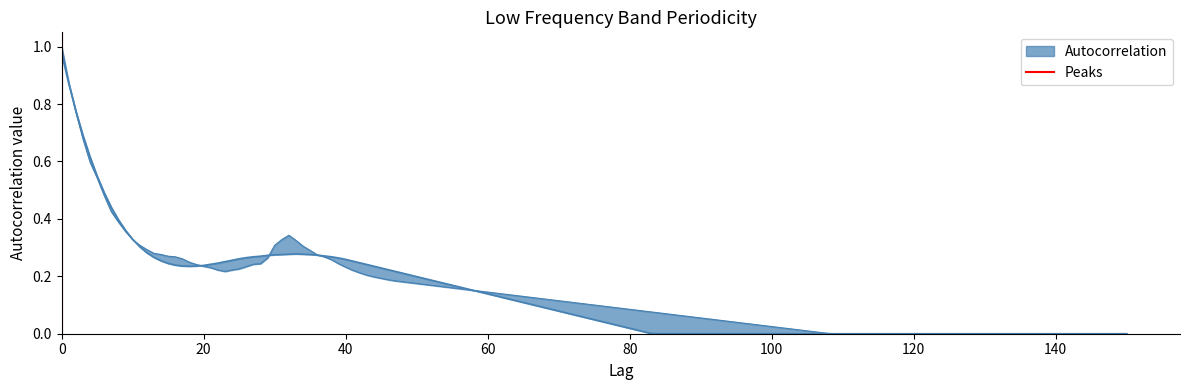

How many lines are shown in the chart?

1